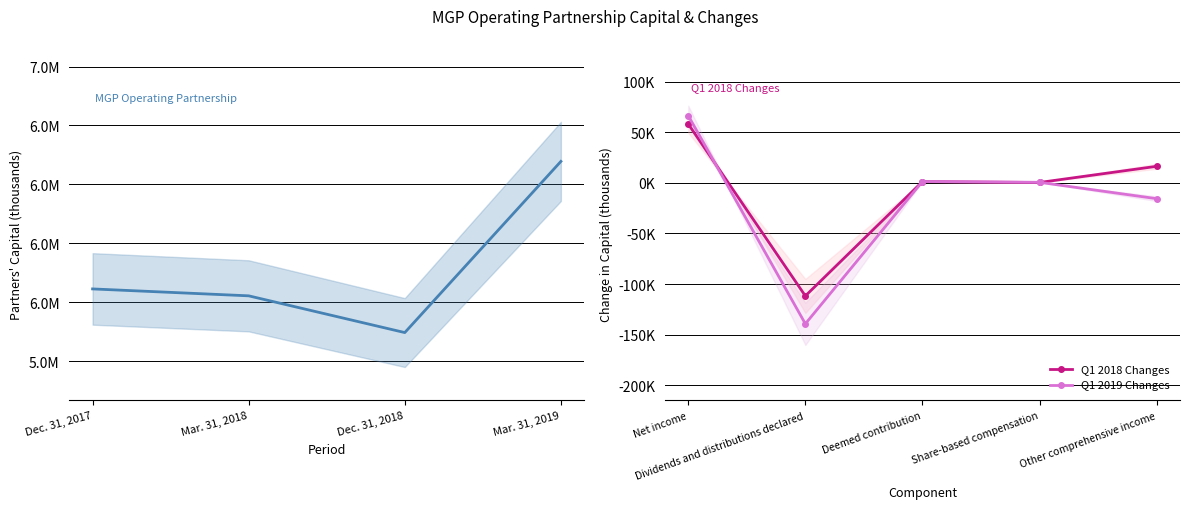

What is the ratio of the value at Dec. 31, 2018 to the value at Mar. 31, 2018?

1.0